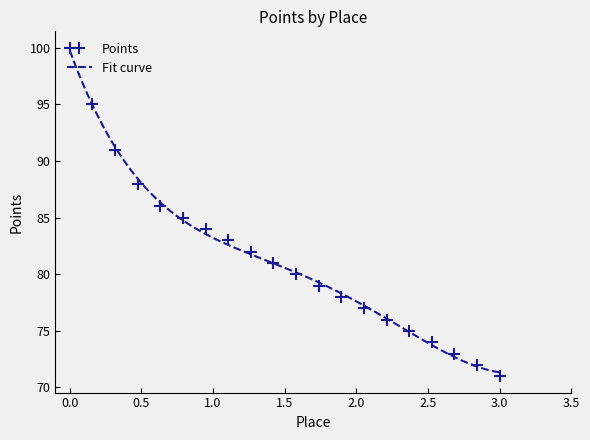

The value at 18 is 33. True or false?

False